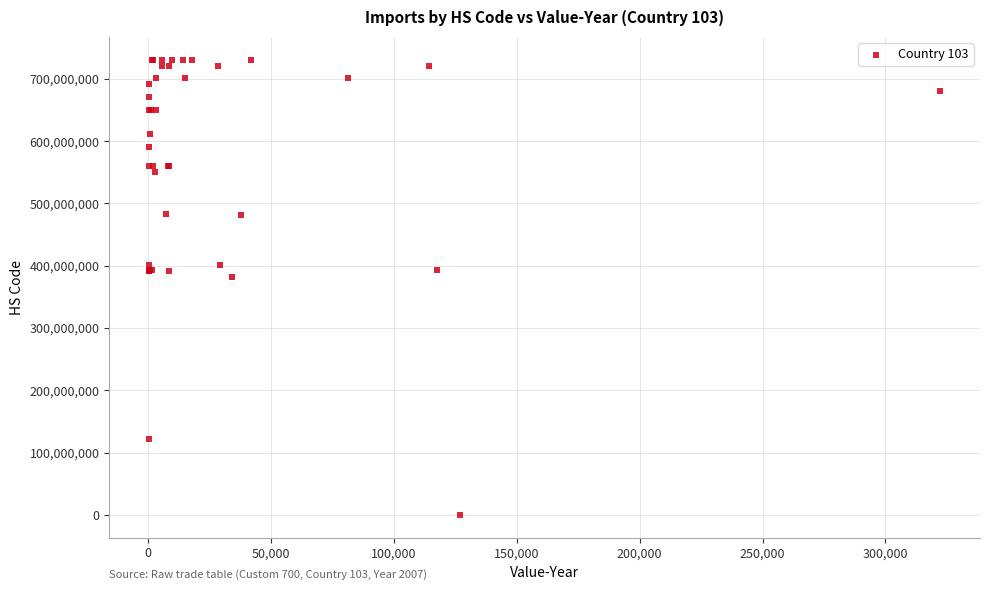

What Y value in the scatter plot is closest to 365396549?

381800010